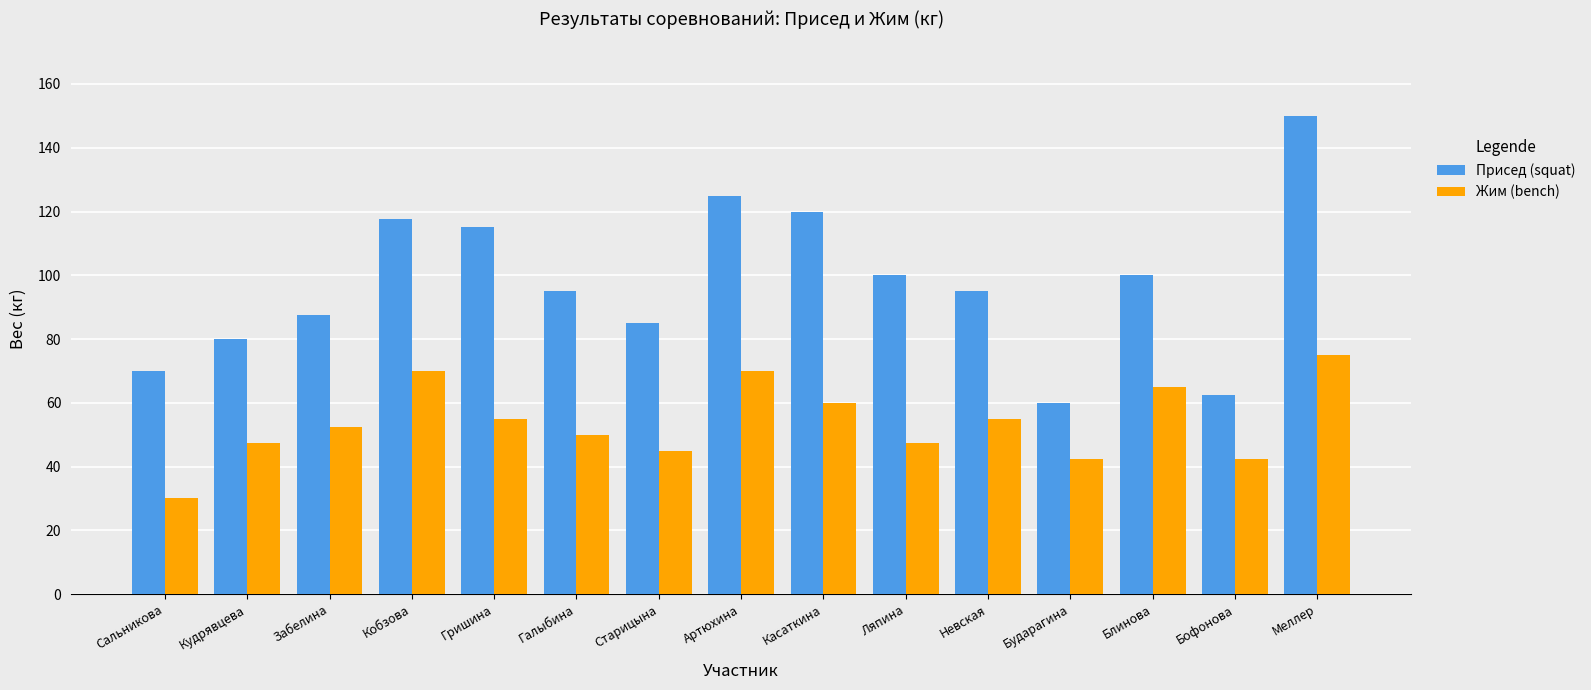

At Меллер, list the series in order from largest to smallest.

Присед (squat), Жим (bench)